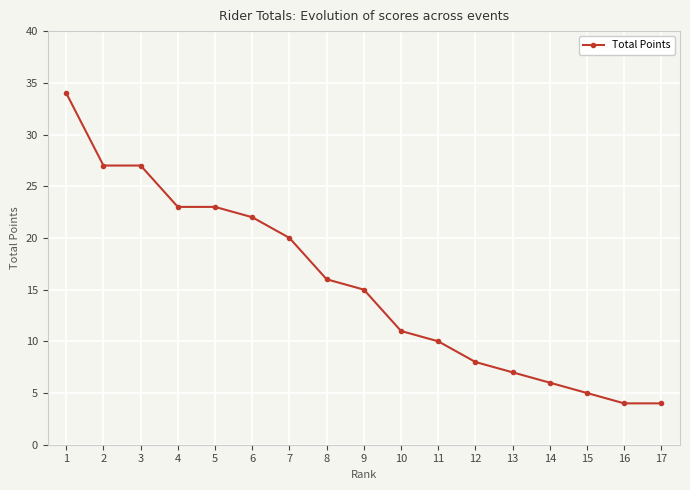

What is the greatest value displayed?

34